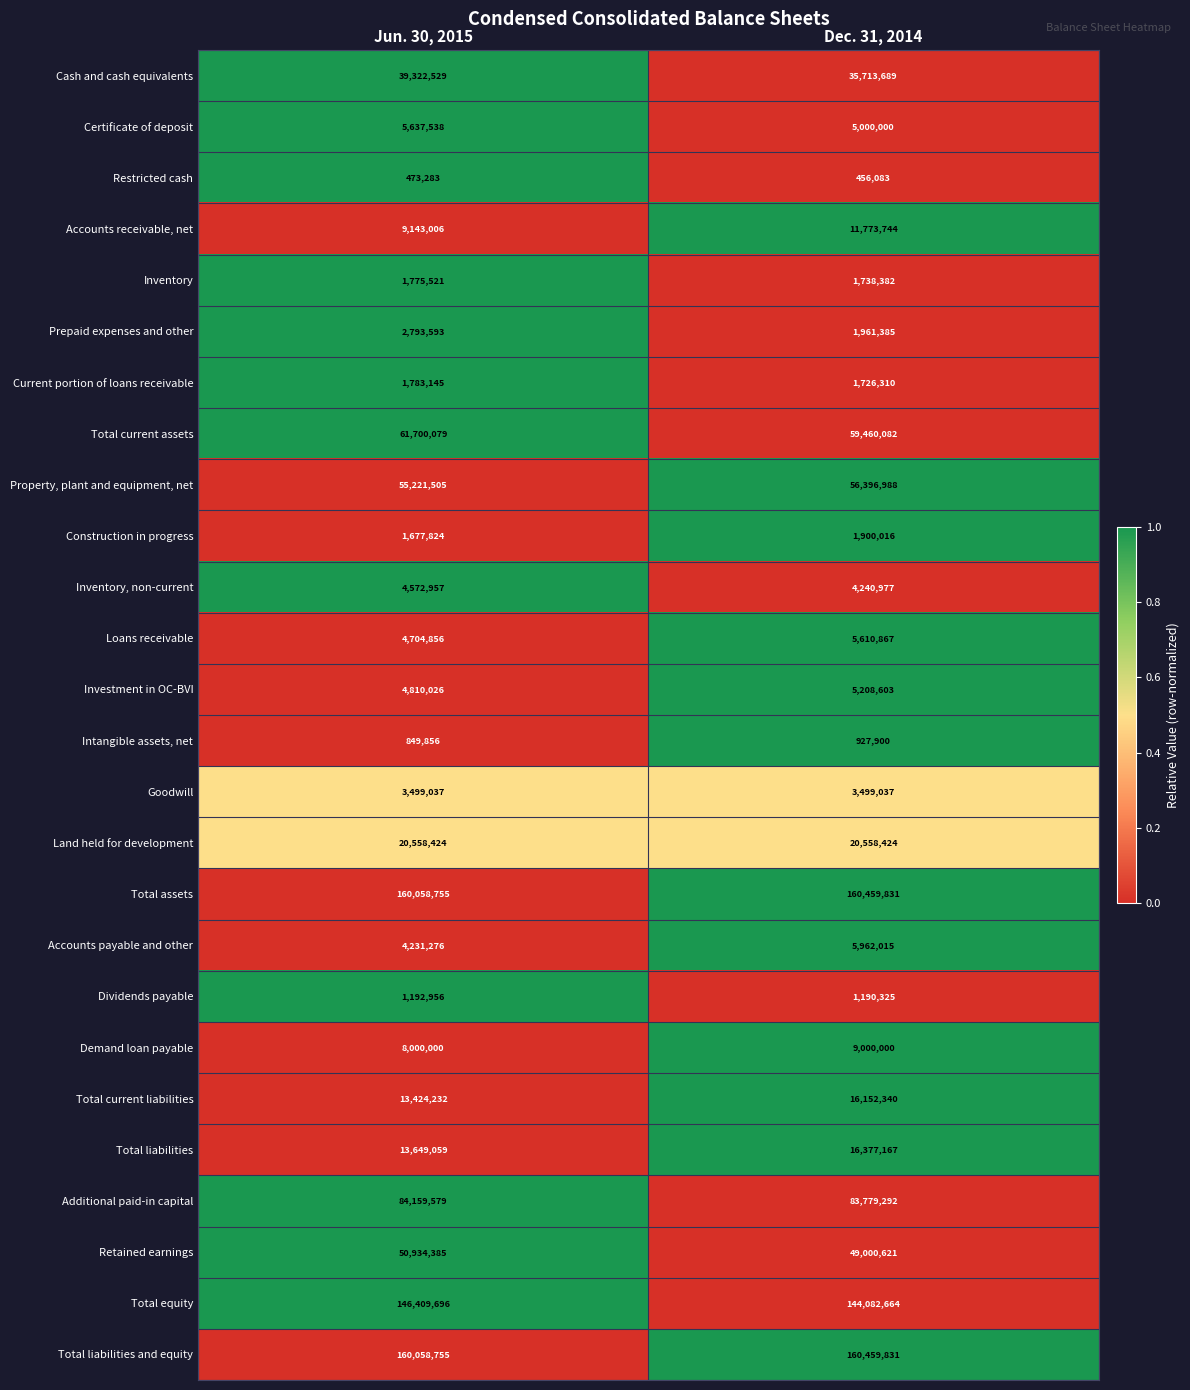

What is the difference between the Current portion of loans receivable values at Dec. 31, 2014 and Jun. 30, 2015?

56835